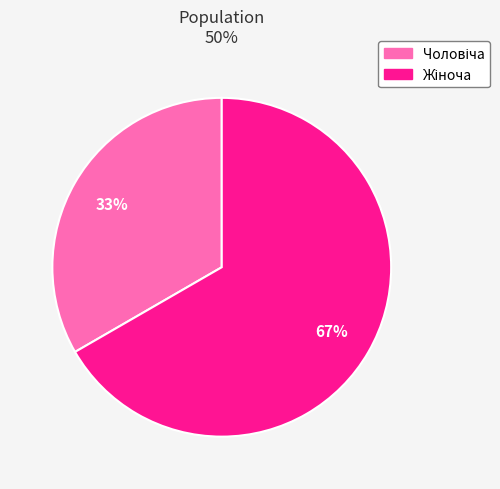

To the nearest percent, what is the average slice percentage?

50%